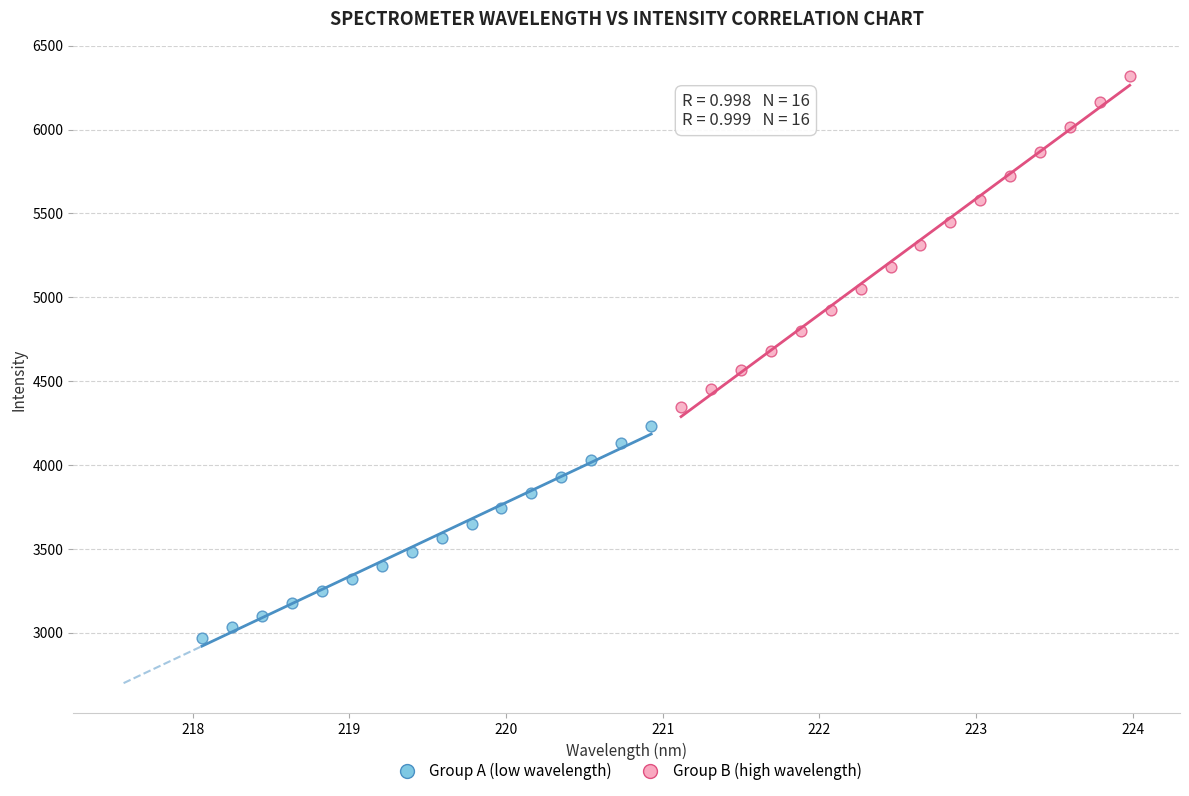

Which series contains the lowest Y value?

Group A (low wavelength)